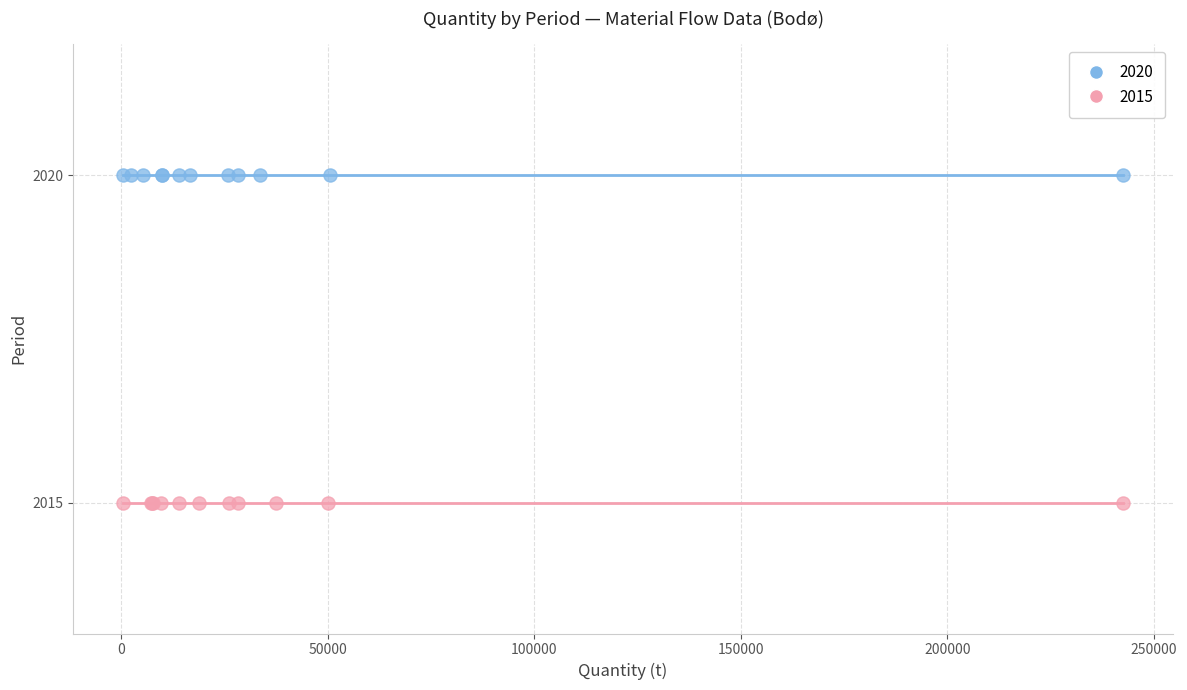

What are all the series names shown in the legend?

2020, 2015